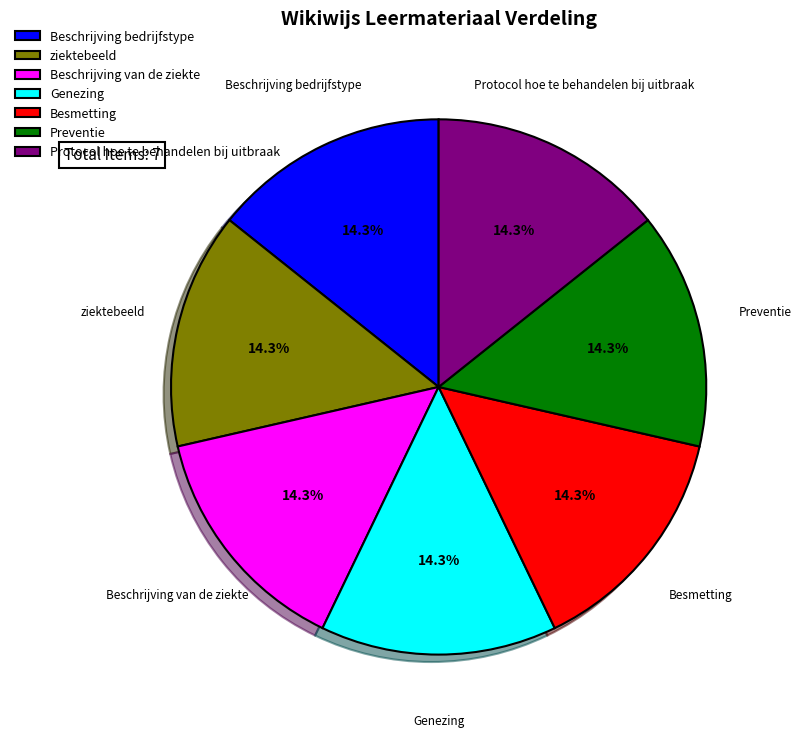

True or false: Genezing accounts for 14% of the total.

True